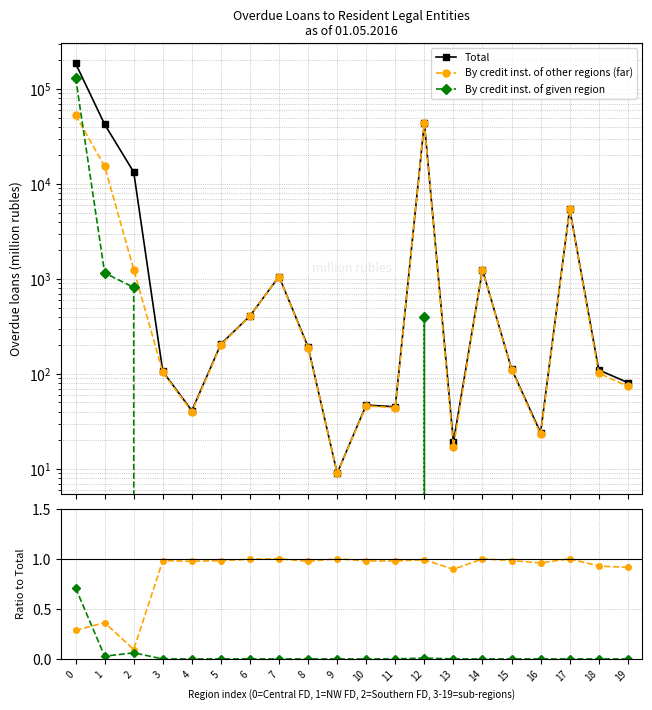

How many lines are shown in the chart?

5